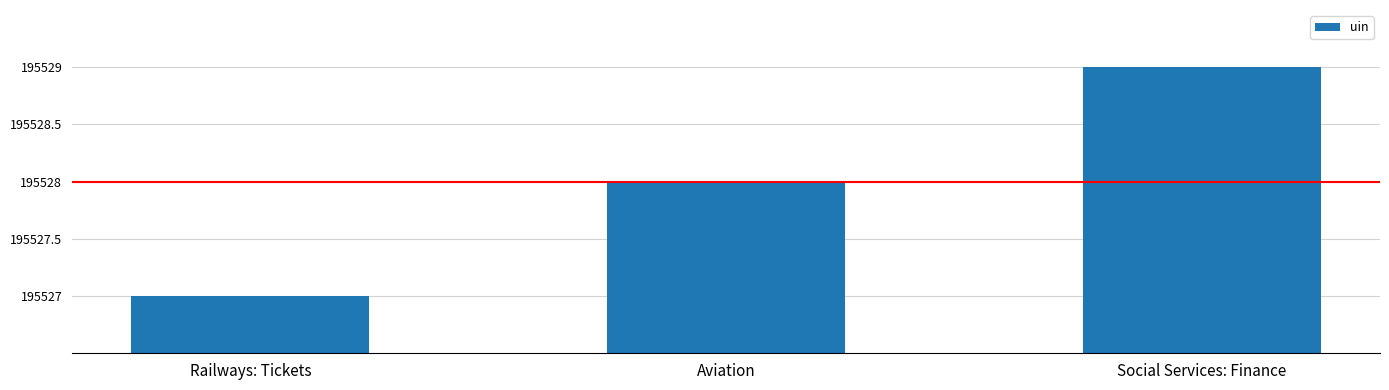

How many values are between 195527 and 195529?

3